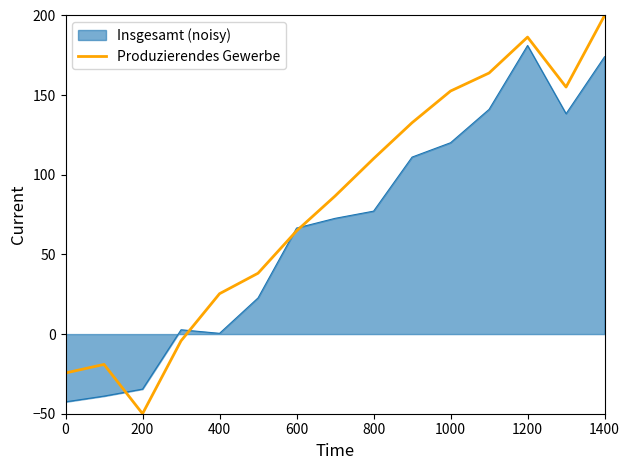

What is the minimum value for Insgesamt (noisy)?

-42.5